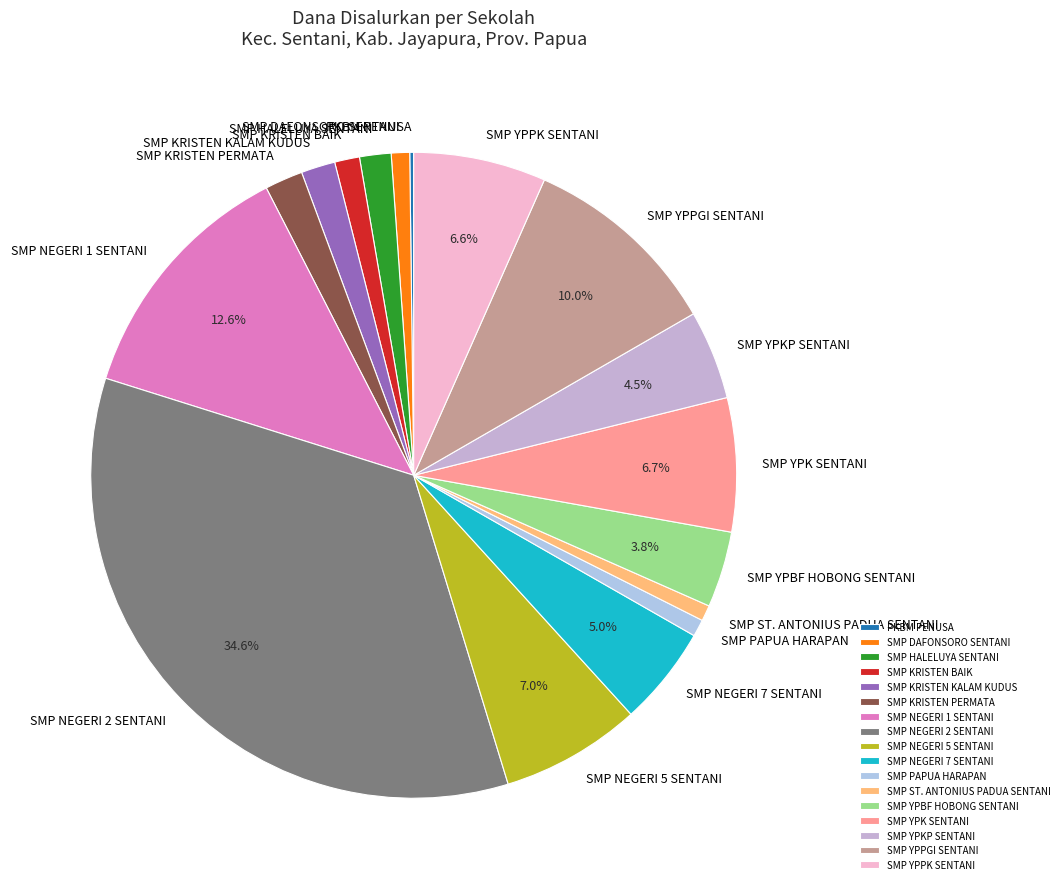

Between SMP NEGERI 7 SENTANI and SMP YPKP SENTANI, which is larger?

SMP NEGERI 7 SENTANI